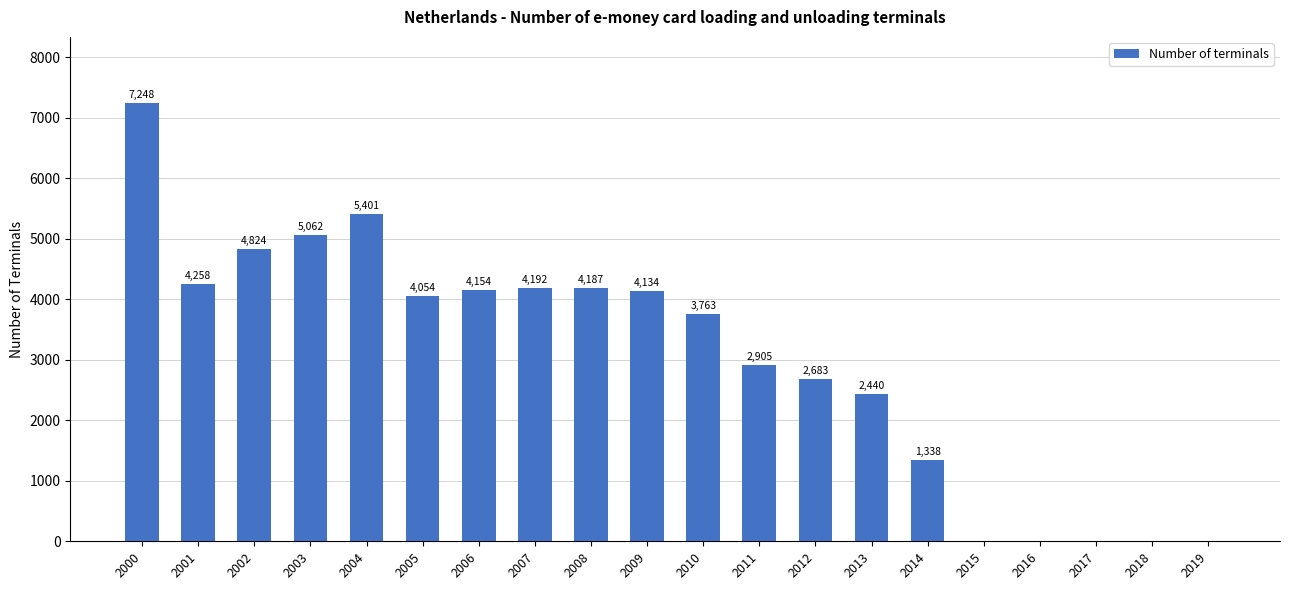

Does the chart contain stacked bars?

No